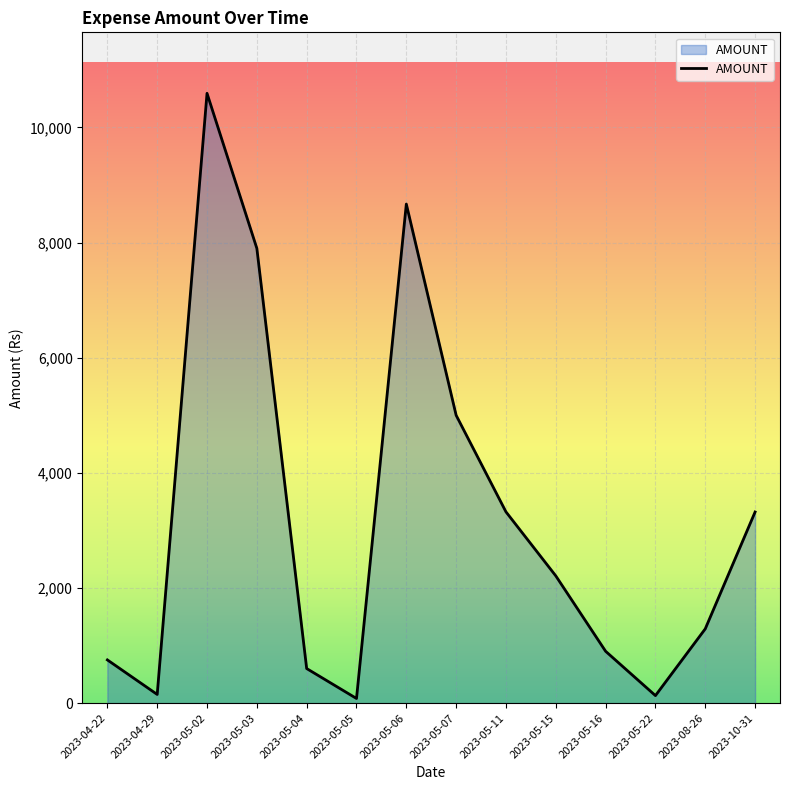

At which category does the chart reach its peak across all series?

2023-05-02